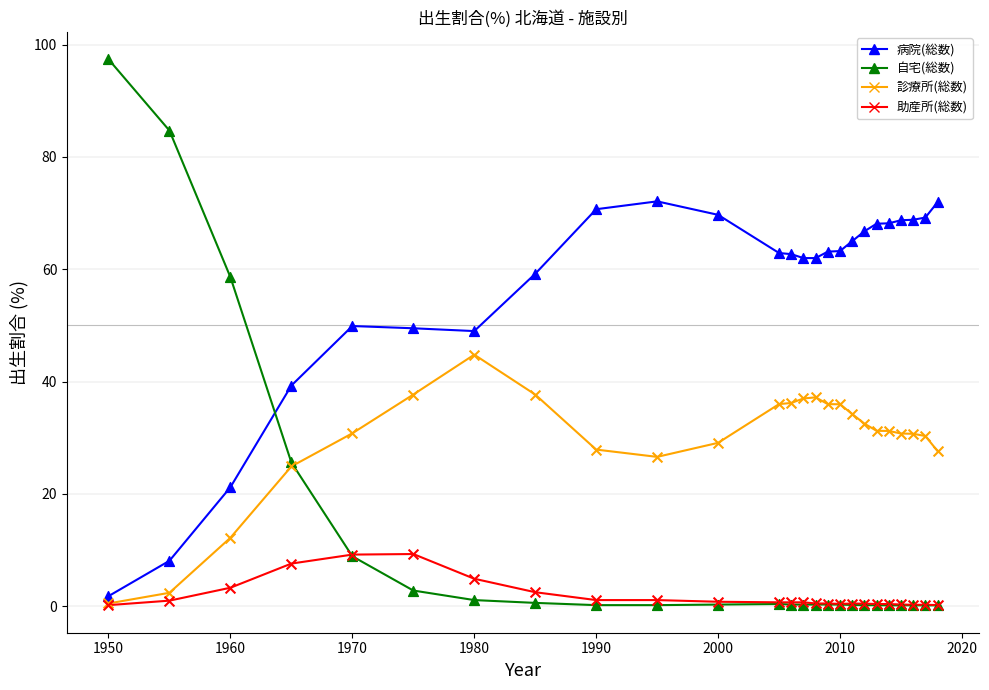

Which series has the largest total across all categories?

病院(総数)